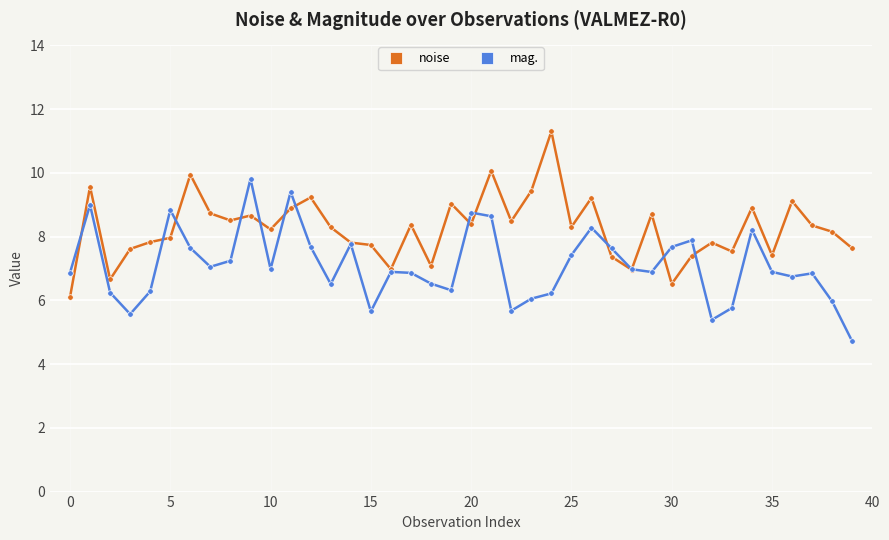

Rank the series by their maximum value, from highest to lowest.

noise, mag.